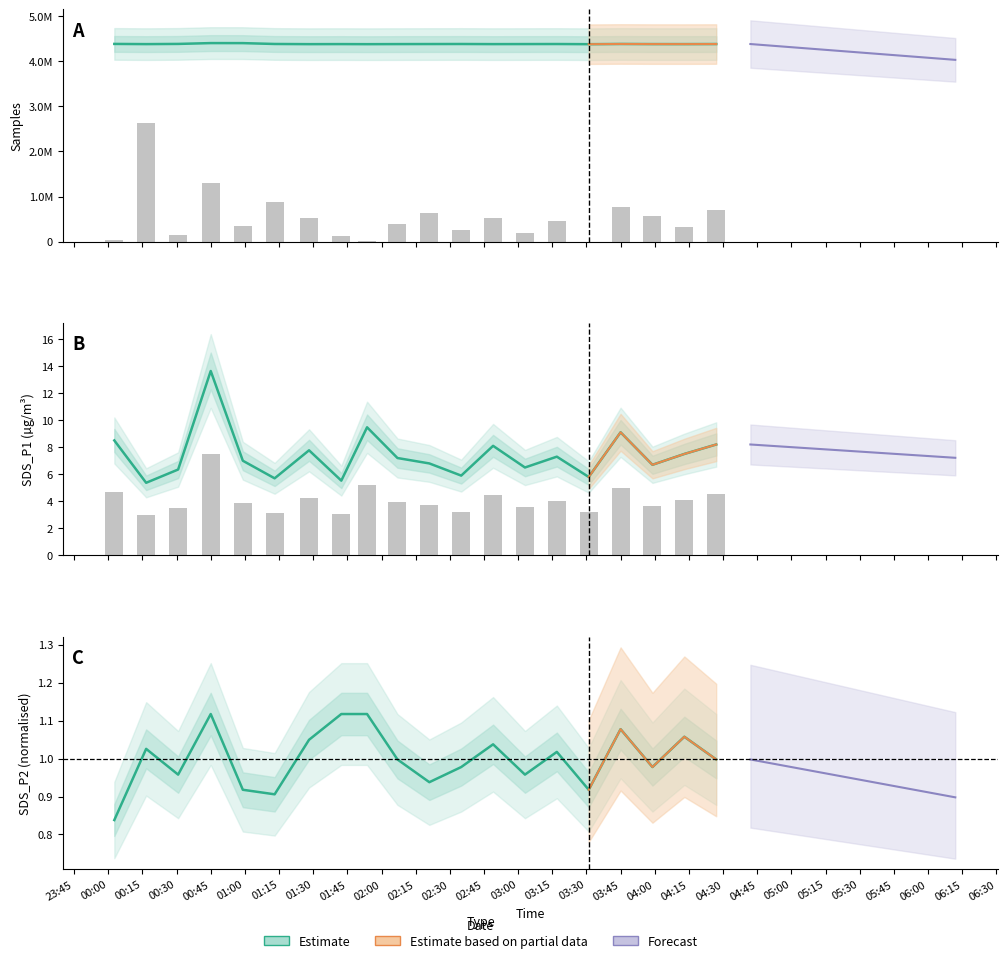

Reading right to left, what are all the values shown in this chart?

SDS_P1: 8.2	7.5	6.7	9.1	5.8	7.3	6.5	8.1	5.9	6.8	7.2	9.5	5.5	7.8	5.7	7.0	13.6	6.3	5.4	8.5
SDS_P2: 1.0	1.1	1.0	1.1	0.9	1.0	1.0	1.0	1.0	0.9	1.0	1.1	1.1	1.0	0.9	0.9	1.1	1.0	1.0	0.8
Samples: 4379200.0	4377800.0	4378200.0	4380500.0	4376000.0	4379500.0	4378500.0	4377500.0	4380000.0	4379000.0	4378000.0	4376238.0	4378014.0	4376732.0	4380503.0	4399376.0	4400058.0	4381710.0	4377443.0	4381750.0